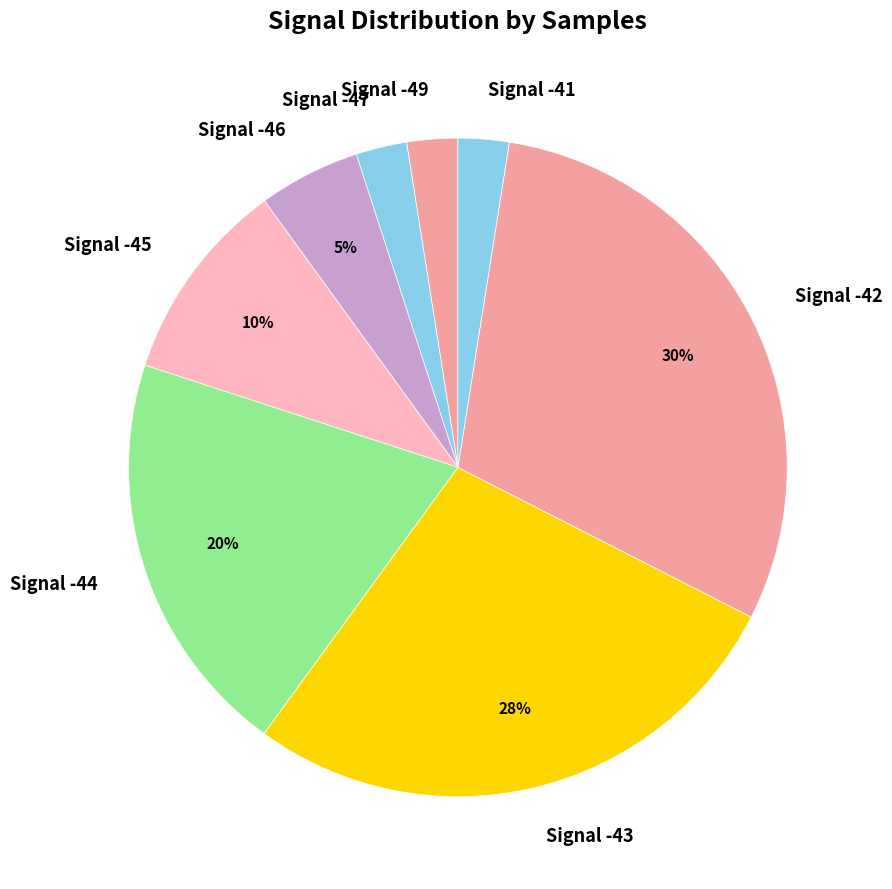

Which has a higher value, Signal -44 or Signal -45?

Signal -44